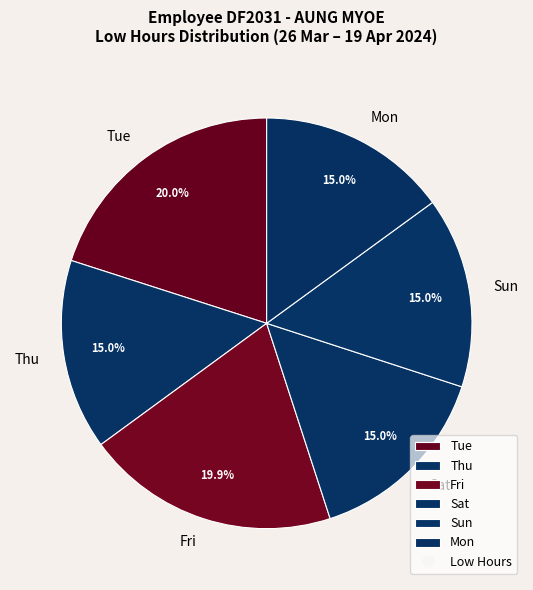

Does Fri account for over 50% of the chart?

No